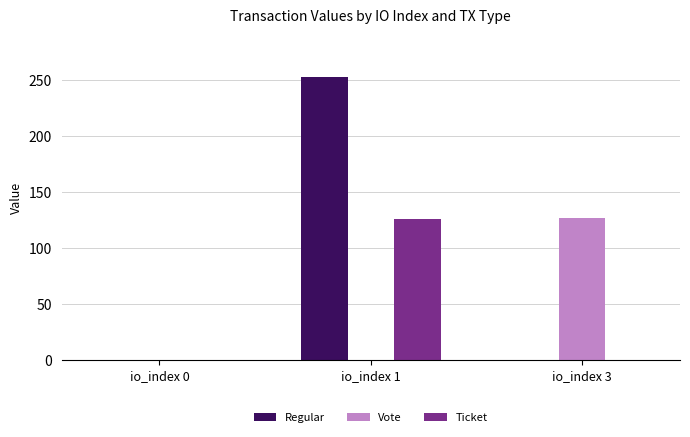

Which series has the largest total across all categories?

Regular